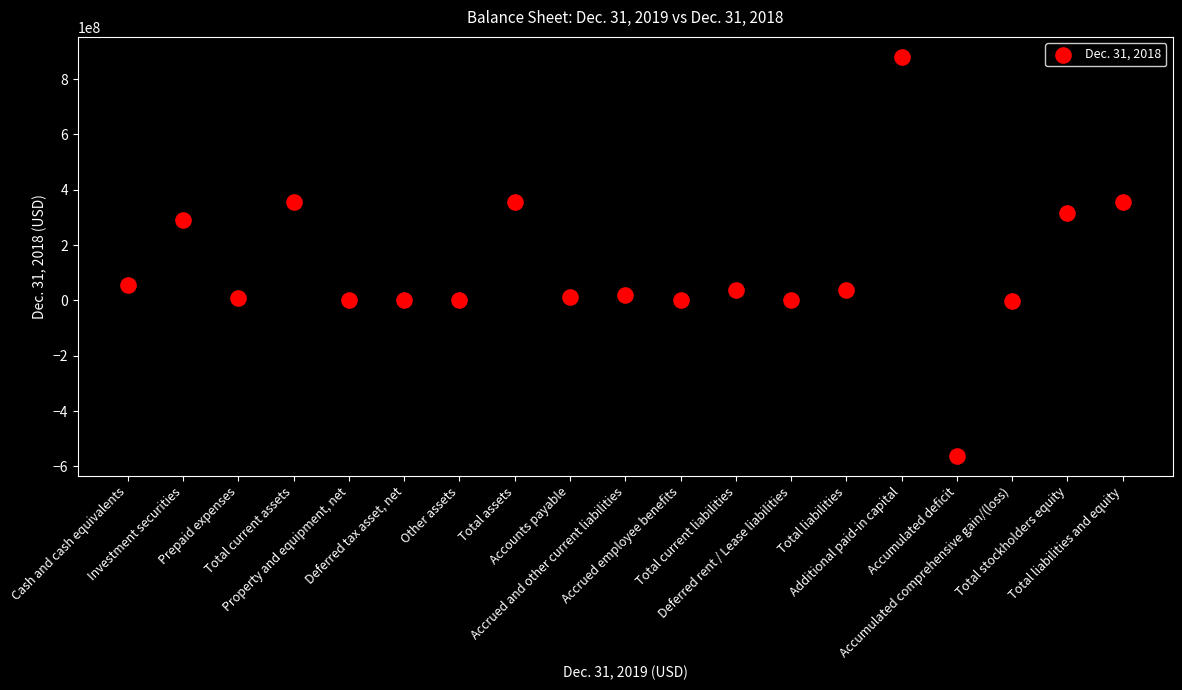

What is the range of Y values (max minus min)?

1443129530